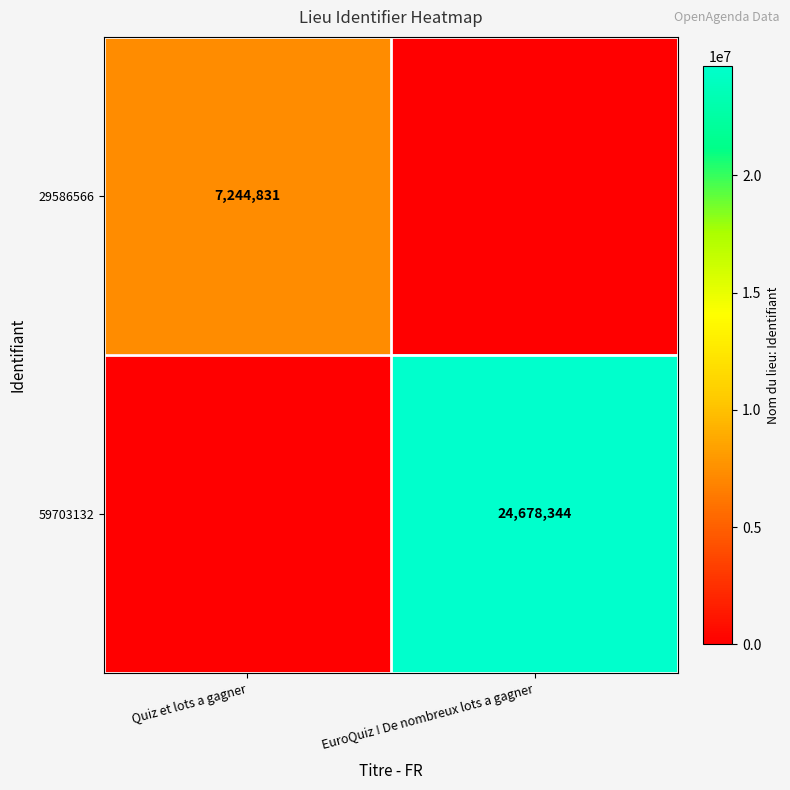

The value of 59703132 at EuroQuiz ! De nombreux lots a gagner is 24678344. True or false?

True